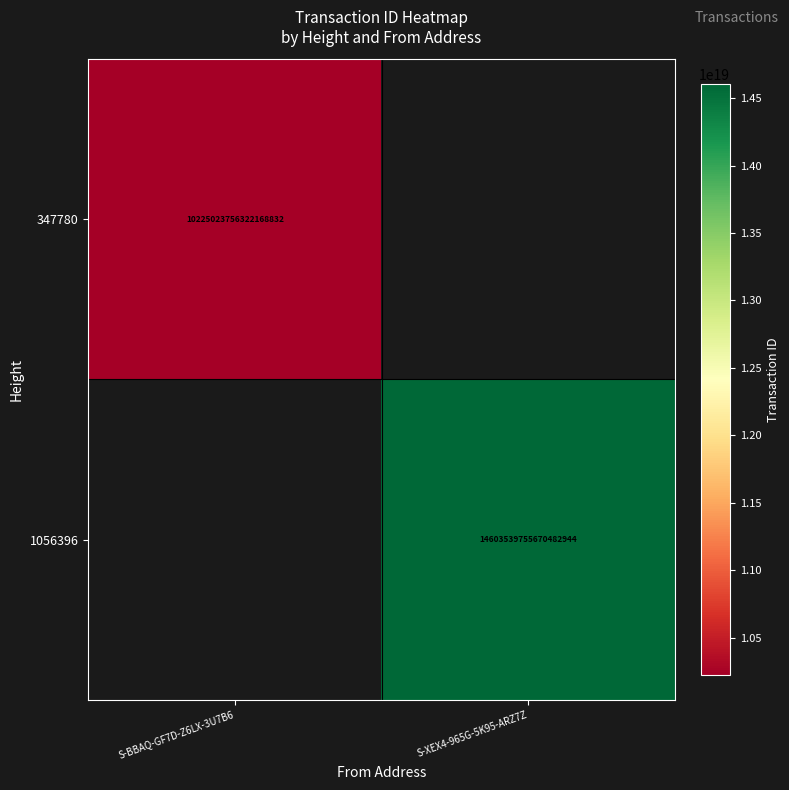

The value of 1056396 at S-XEX4-965G-5K95-ARZ7Z is 24697140106782793728. True or false?

False